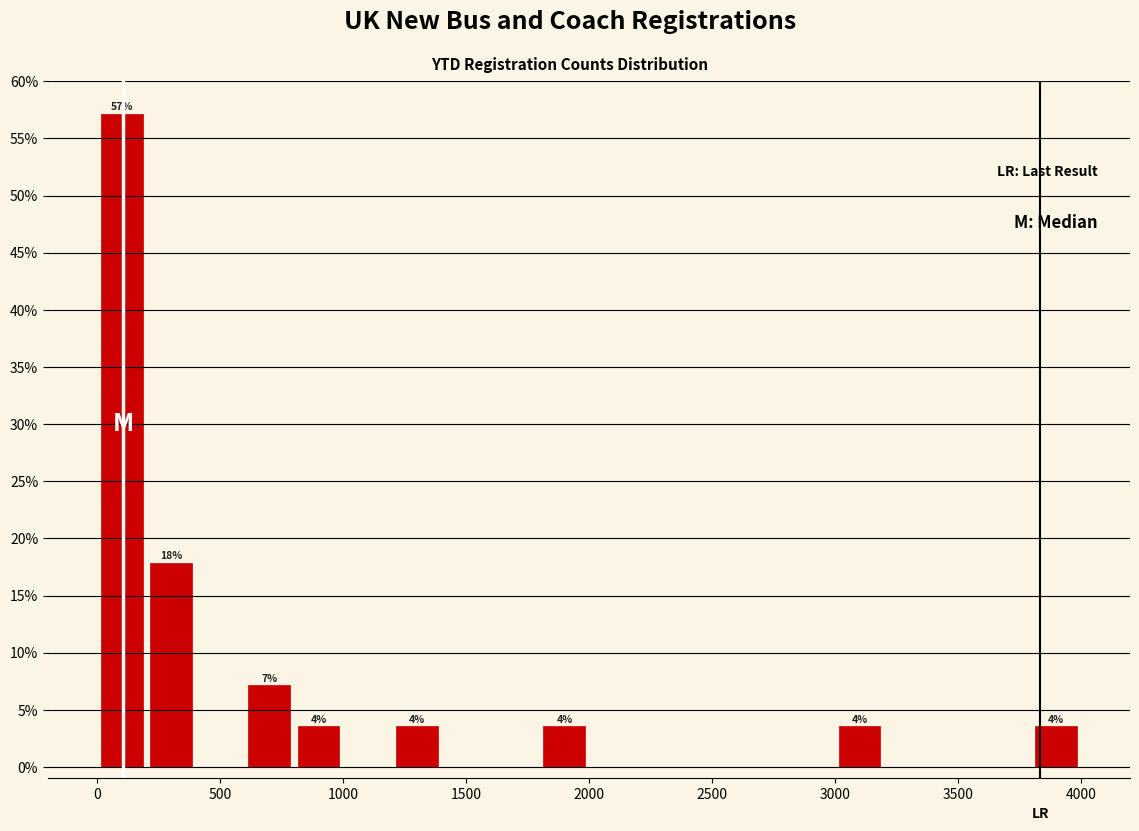

Which range on the x-axis has the tallest bar?

0 to 200